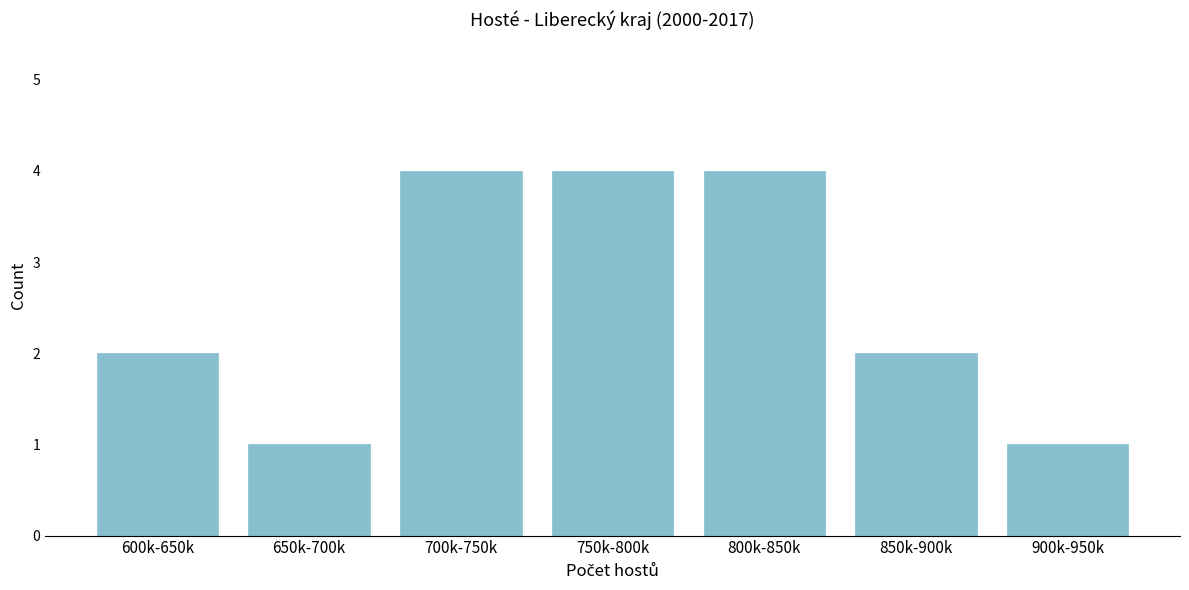

Reading left to right, what are all the values shown in this chart?

2	1	4	4	4	2	1